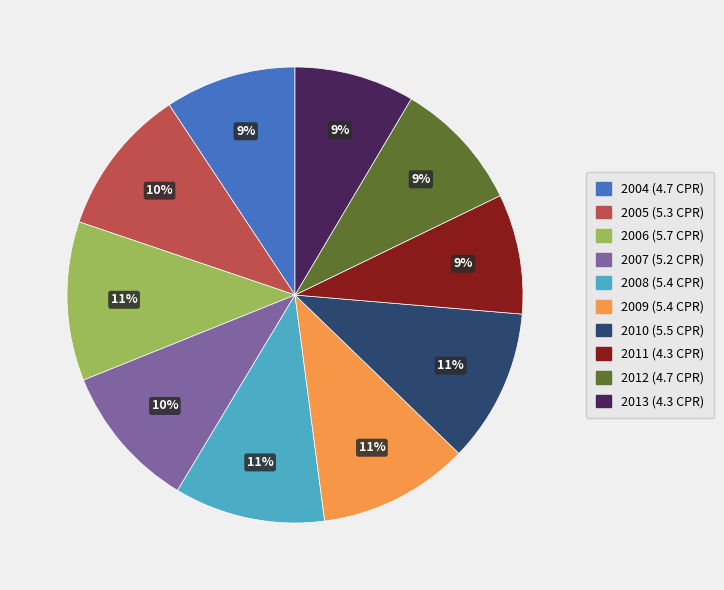

Is the sum of 2007 and 2013 greater than half?

No